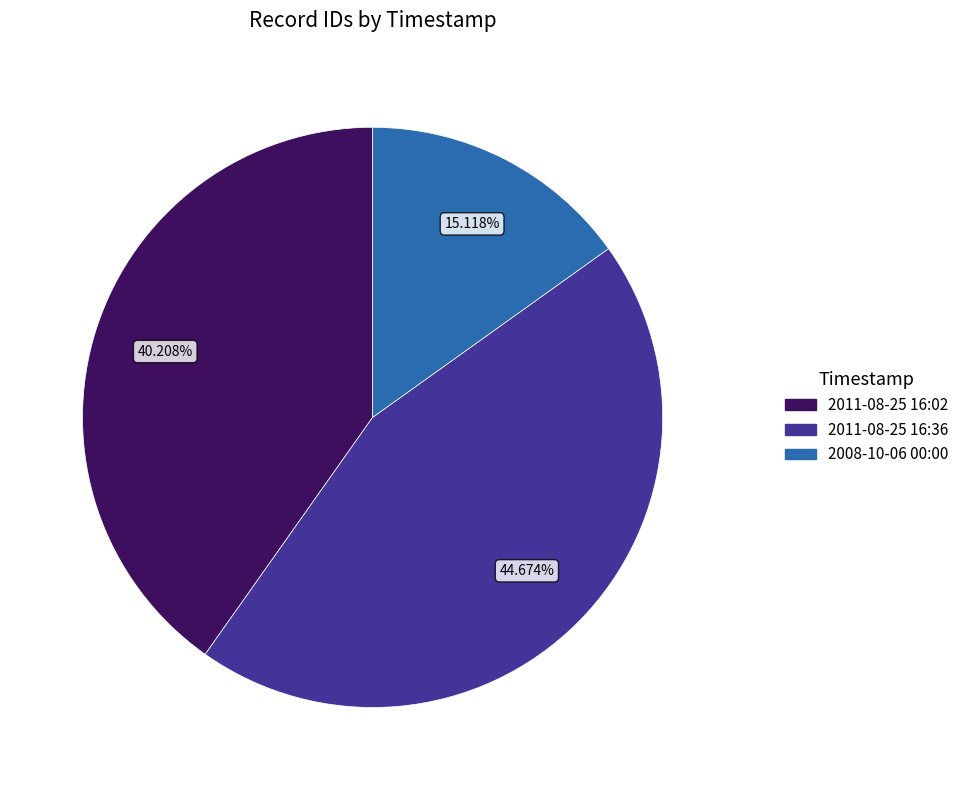

Does any single category account for the majority?

No